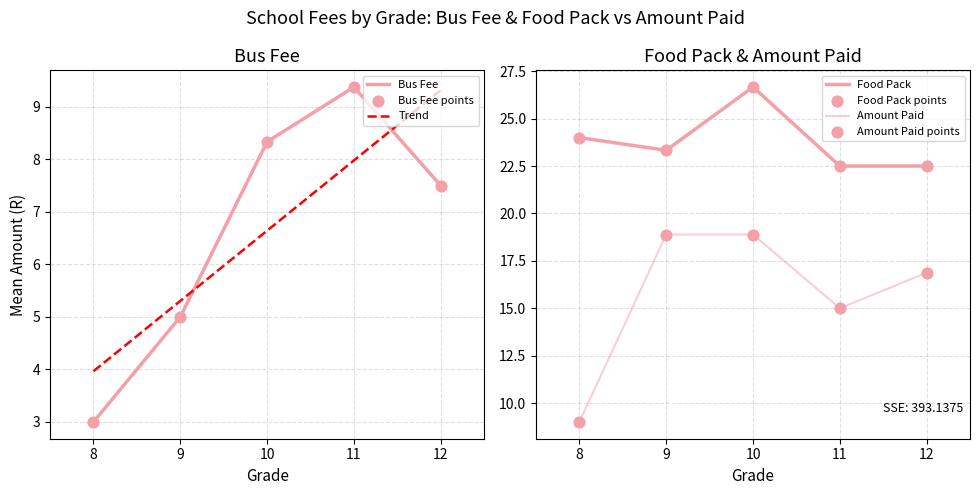

Is the value of Trend at 8 greater than the value of Bus Fee at 11?

No